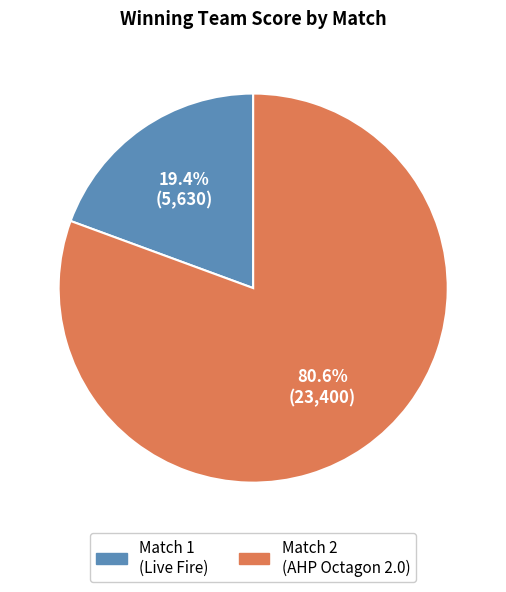

Does any single category account for the majority?

Yes